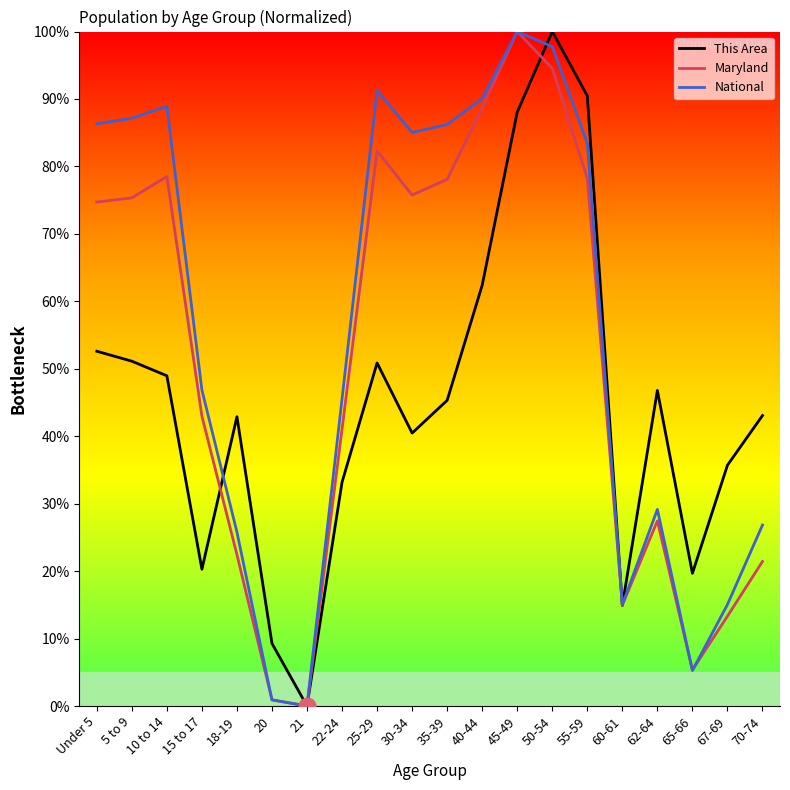

What is the average value of the This Area series?

44.8